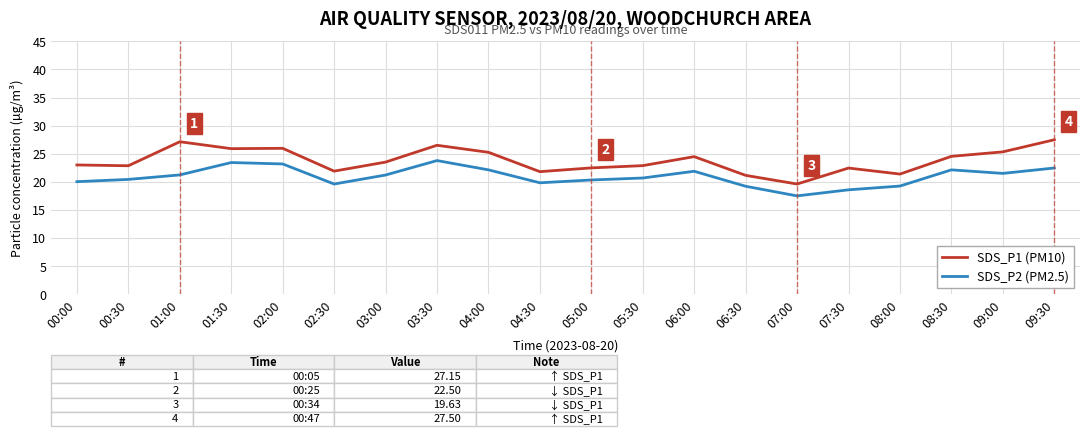

The value of SDS_P2 (PM2.5) at 03:30 is 23.8. True or false?

True